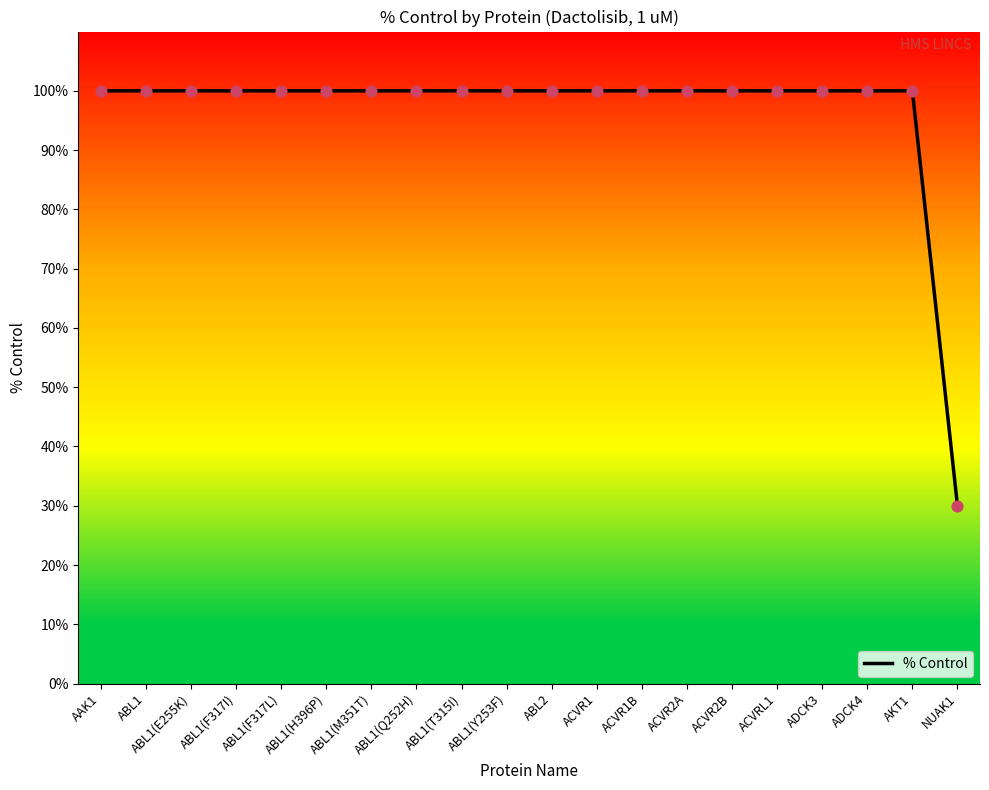

Which has a higher value, ADCK3 or ABL2?

ADCK3